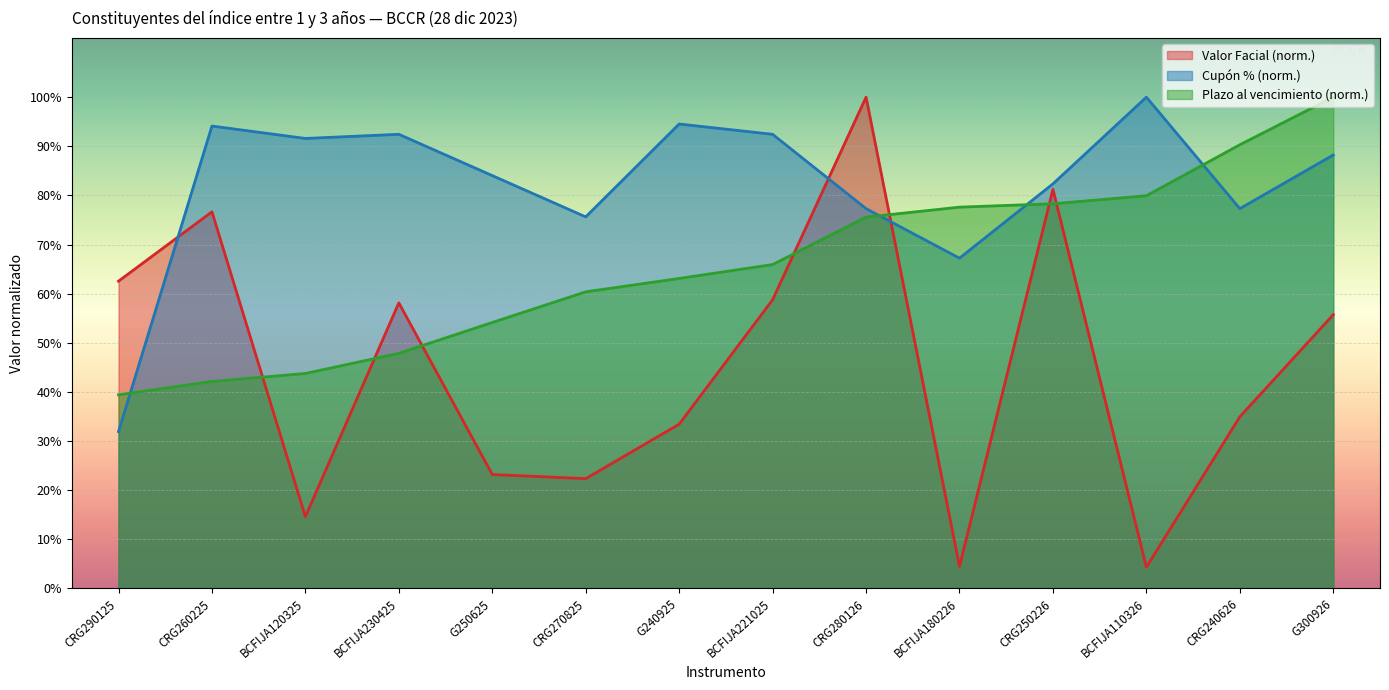

How many lines are shown in the chart?

3